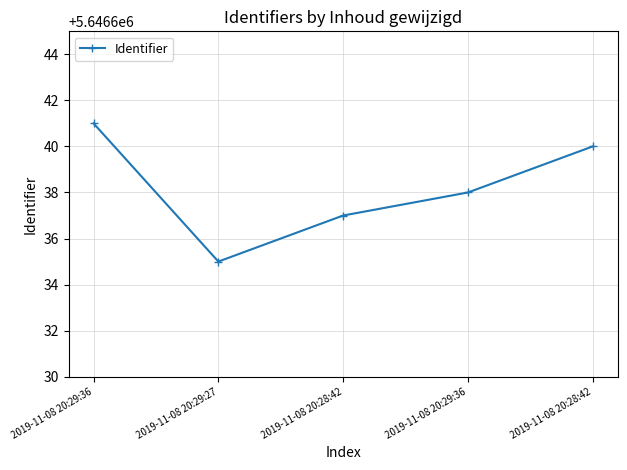

Reading left to right, extract all data points from this chart.

2019-11-08 20:29:36=5646641	2019-11-08 20:29:27=5646635	2019-11-08 20:28:42=5646637	2019-11-08 20:29:36=5646638	2019-11-08 20:28:42=5646640